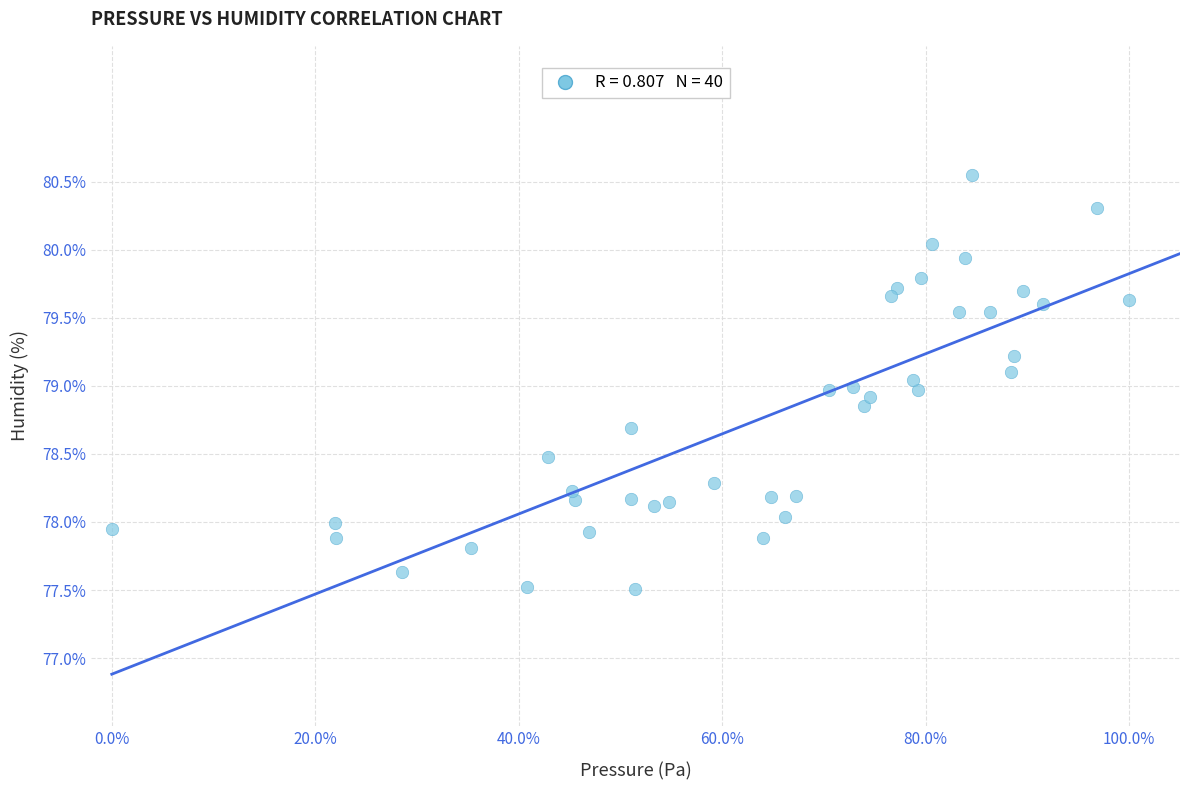

What is the range of Y values (max minus min)?

3.0